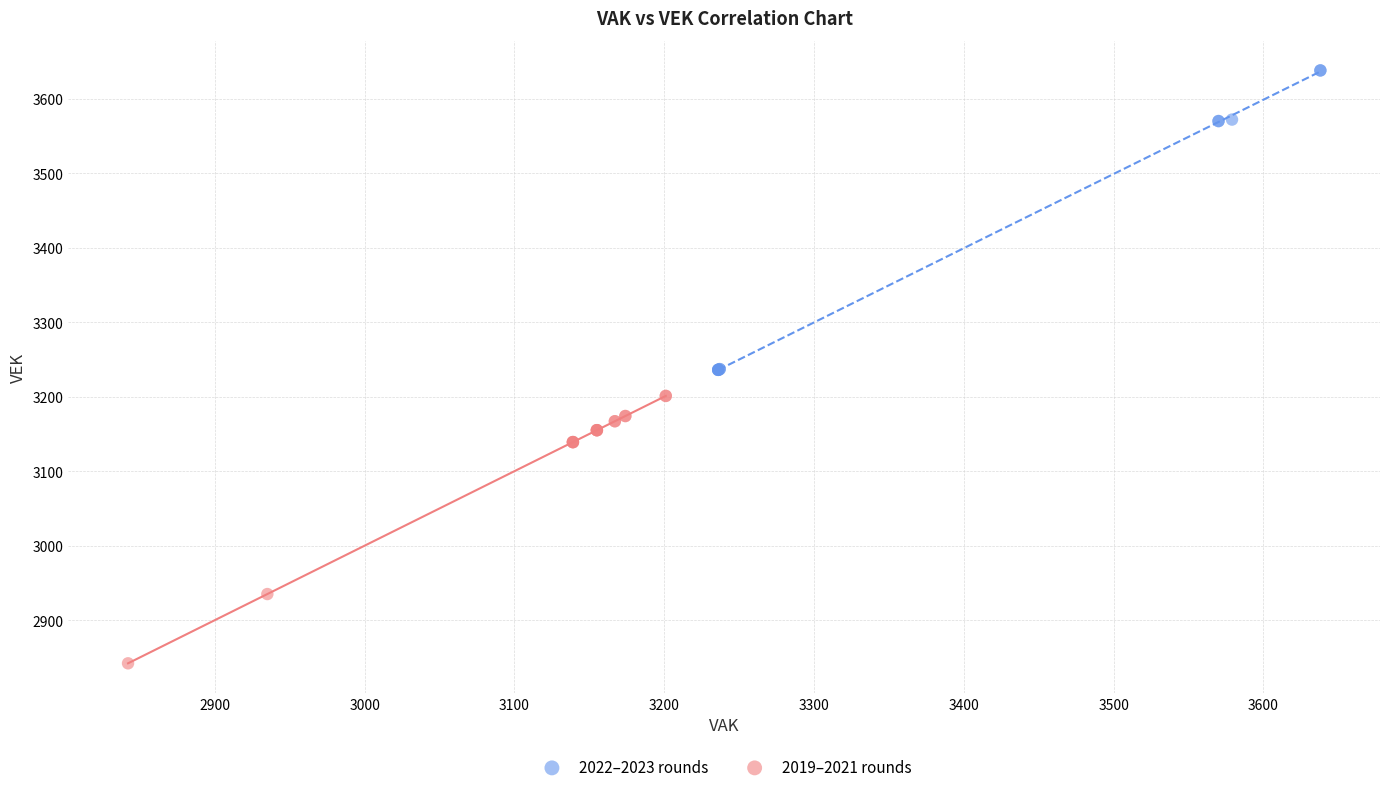

Which series has the widest spread of Y values?

2022–2023 rounds